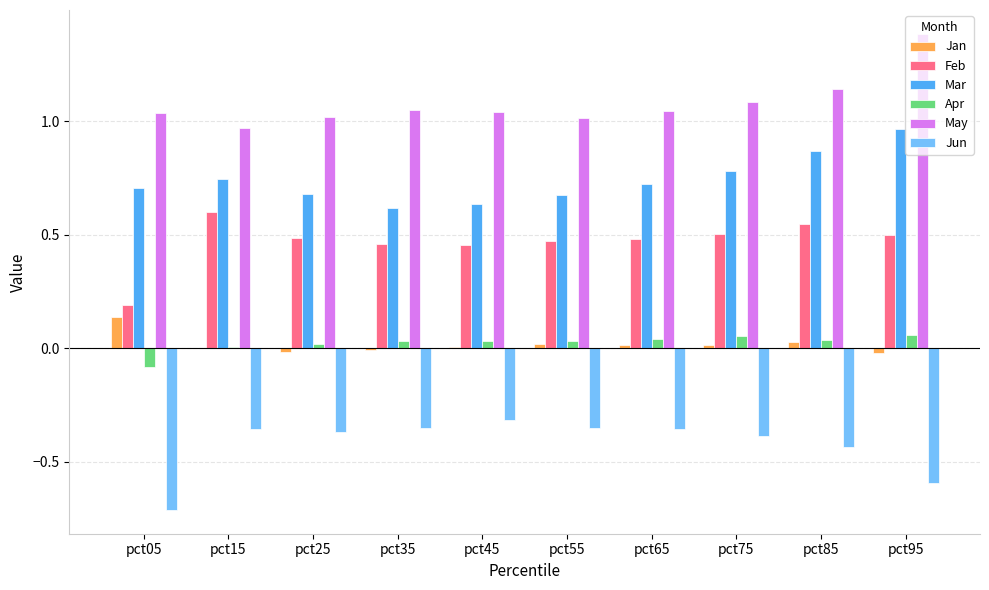

Between pct35 and pct65, which series saw the biggest shift?

Mar